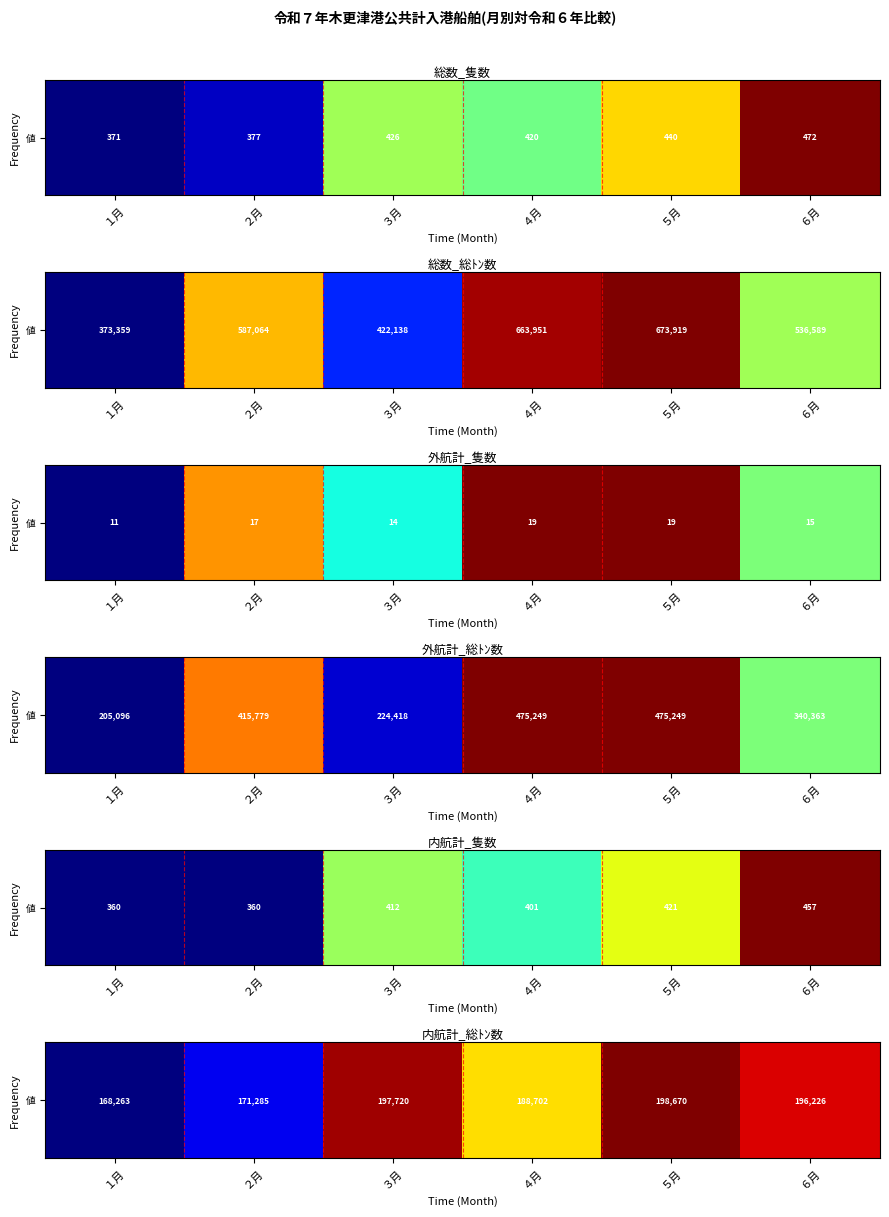

Which category has the lowest value across all series?

１月